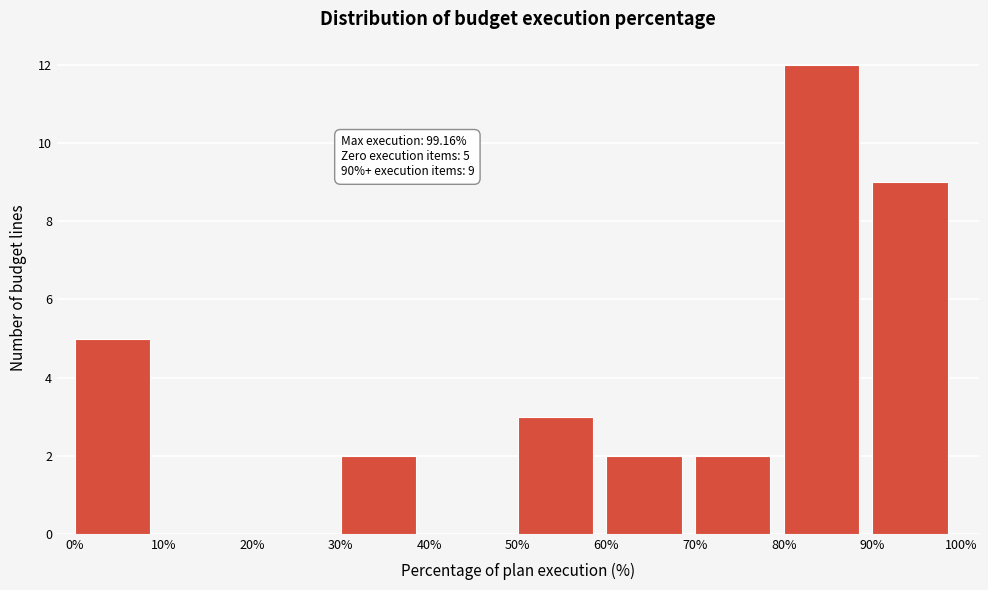

Which range on the x-axis has the tallest bar?

80% to 90%